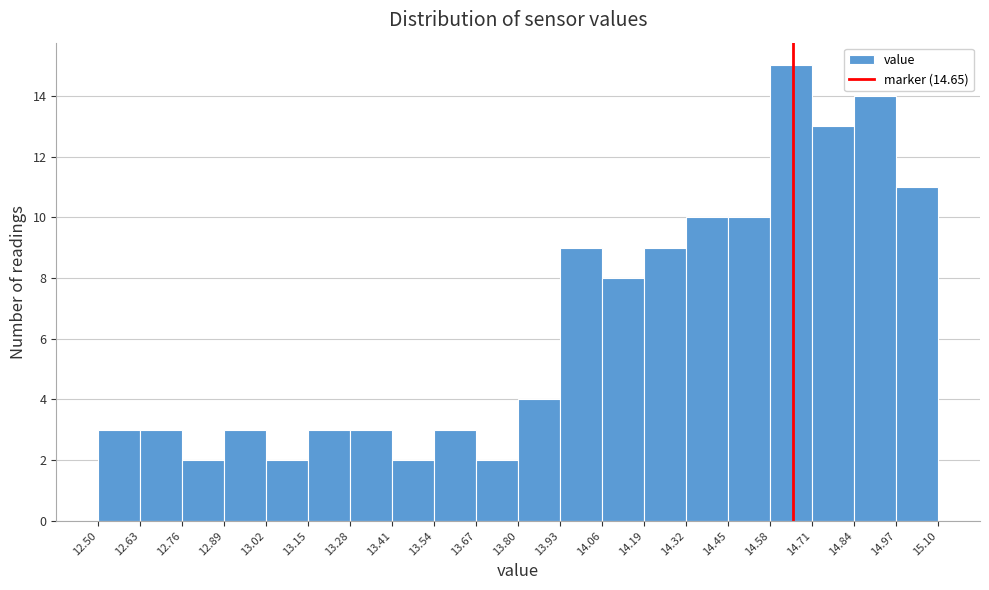

Reading left to right, transcribe this chart: for each bar, give the range it covers on the x-axis and its height. The values are not printed on the chart, so give them approximately, as read against the axis.

12.50 to 12.63: 3
12.63 to 12.76: 3
12.76 to 12.89: 2
12.89 to 13.02: 3
13.02 to 13.15: 2
13.15 to 13.28: 3
13.28 to 13.41: 3
13.41 to 13.54: 2
13.54 to 13.67: 3
13.67 to 13.80: 2
13.80 to 13.93: 4
13.93 to 14.06: 9
14.06 to 14.19: 8
14.19 to 14.32: 9
14.32 to 14.45: 10
14.45 to 14.58: 10
14.58 to 14.71: 15
14.71 to 14.84: 13
14.84 to 14.97: 14
14.97 to 15.10: 11